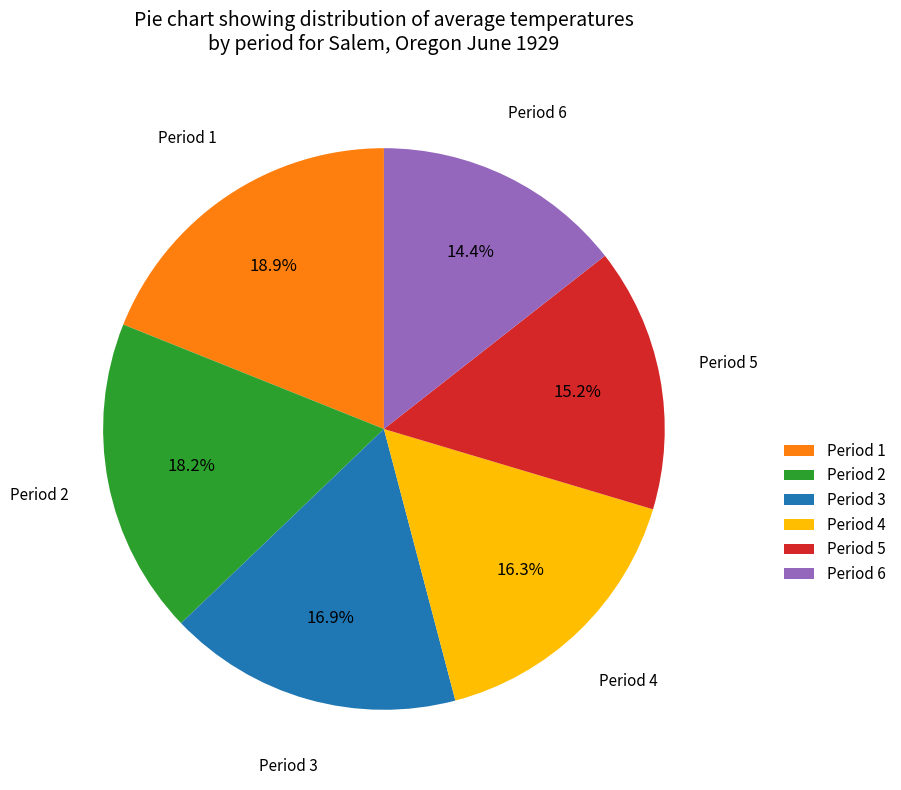

Is it true that Period 6 is 1% of the pie?

False